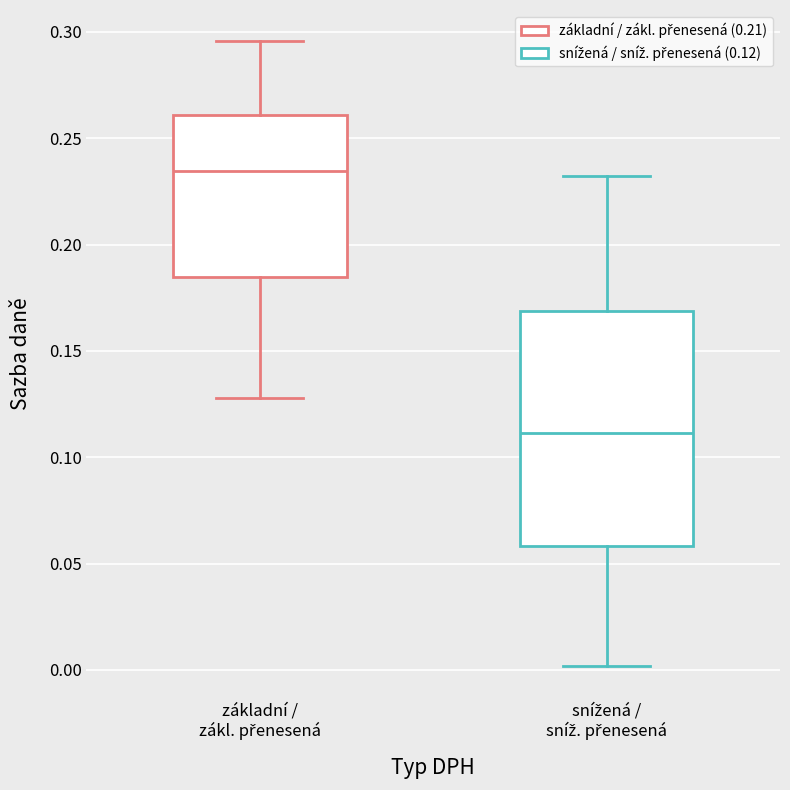

Which box is the tallest, from its lower edge to its upper edge?

snížená / sníž. přenesená